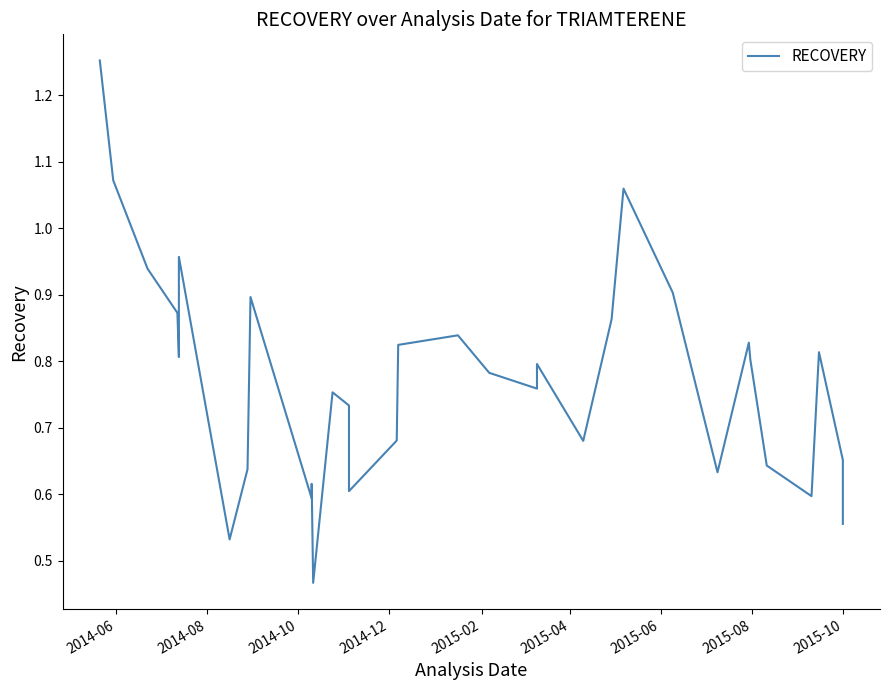

How many interior local peaks (higher than both neighbors) does the data have?

9